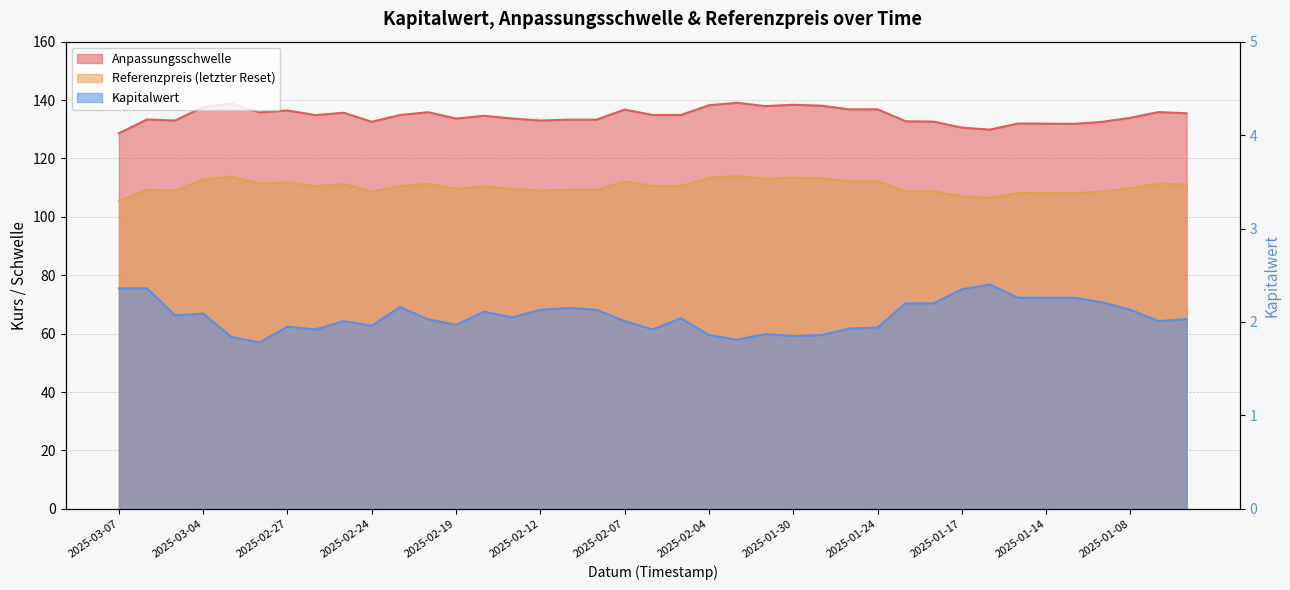

Which series has the widest spread of values?

Anpassungsschwelle